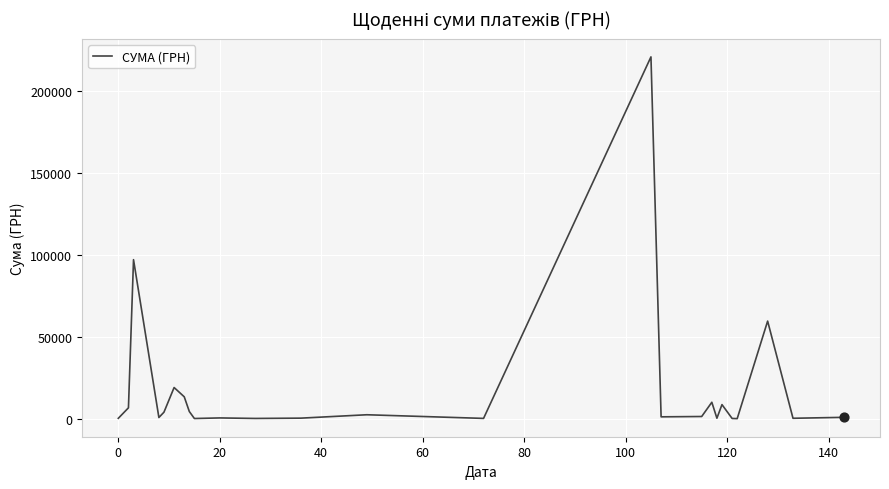

What is the maximum value shown in the chart?

221138.5